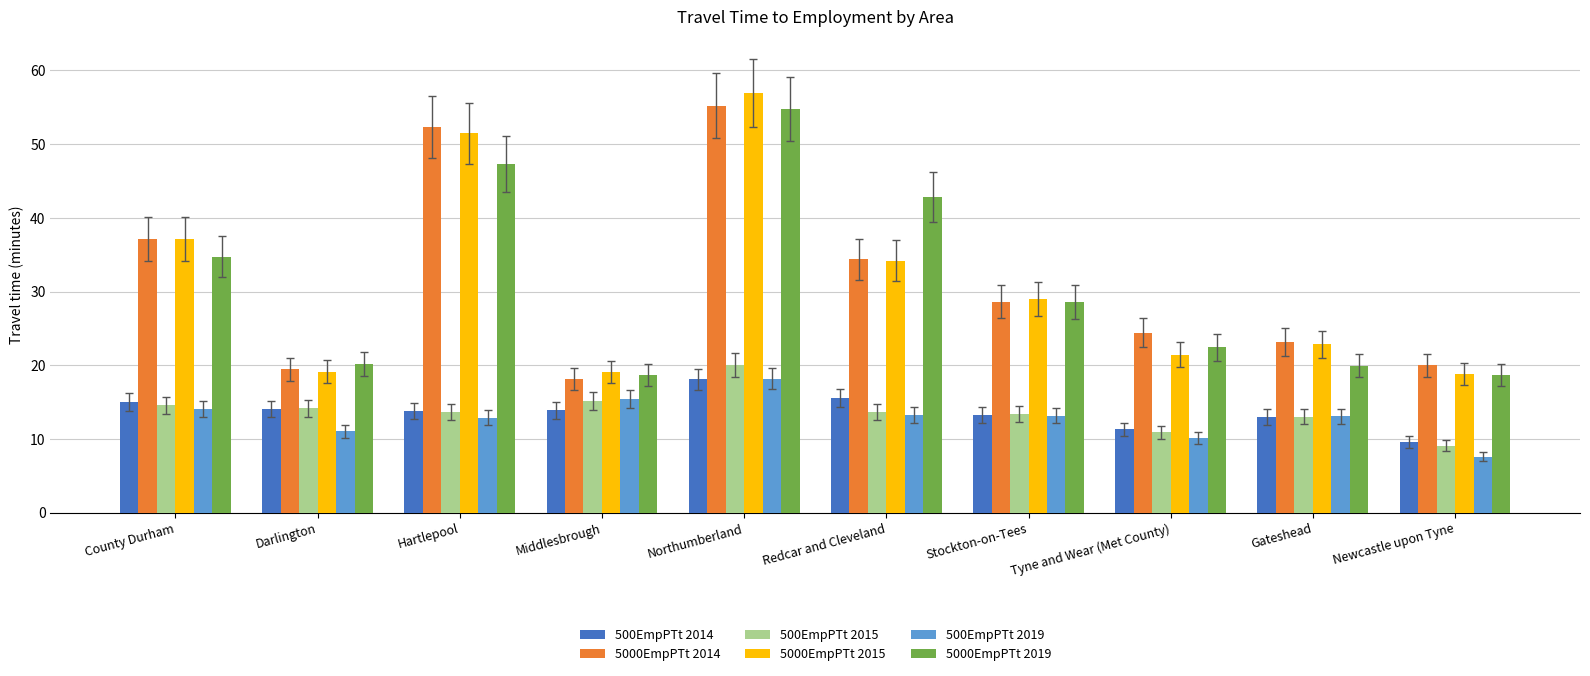

What is the approximate value of 5000EmpPTt 2015 at Stockton-on-Tees?

28.9